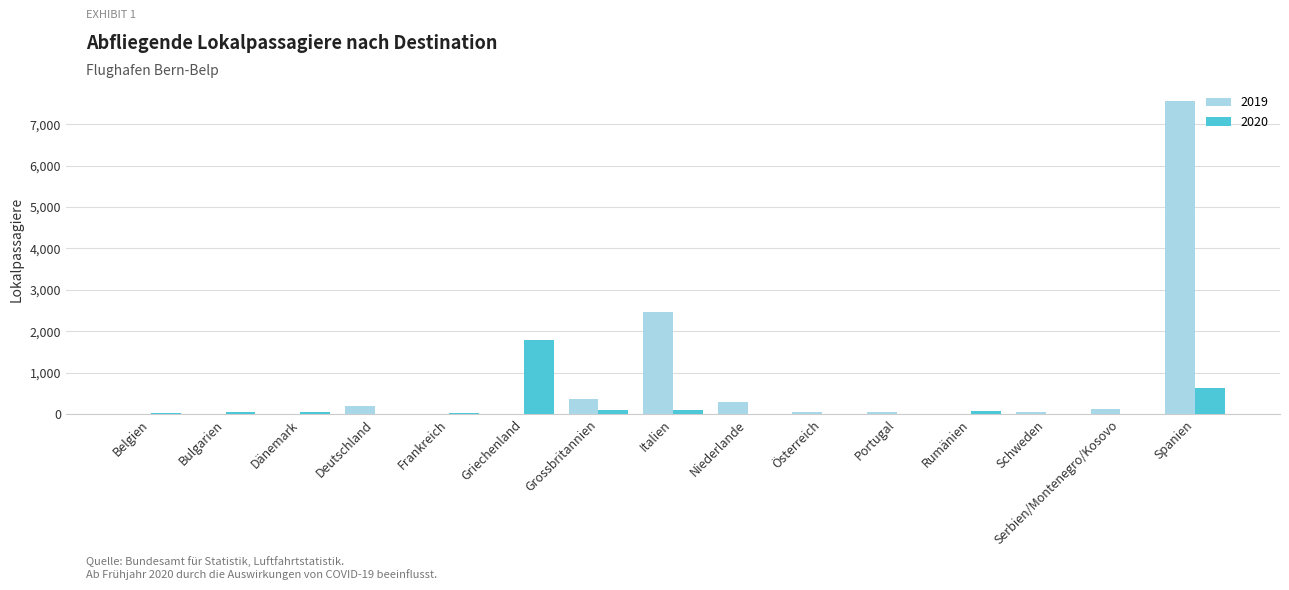

At which category is the sum across all series the highest?

Spanien